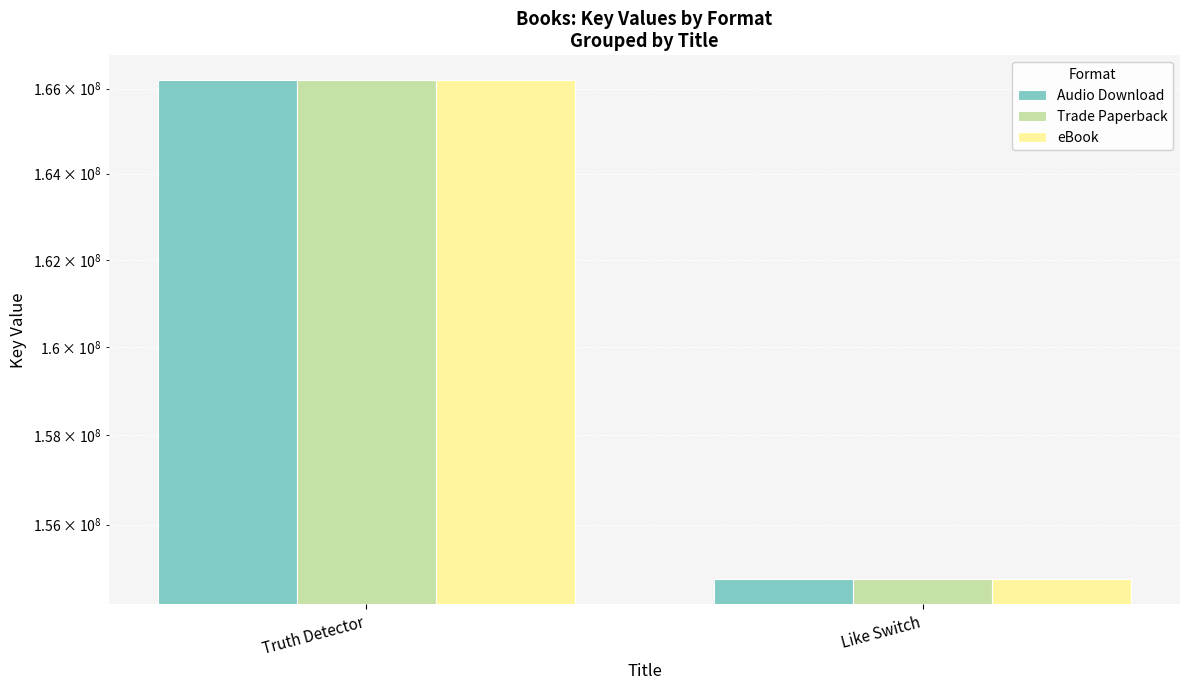

What is the label of the 1st bar from the left?

Truth Detector